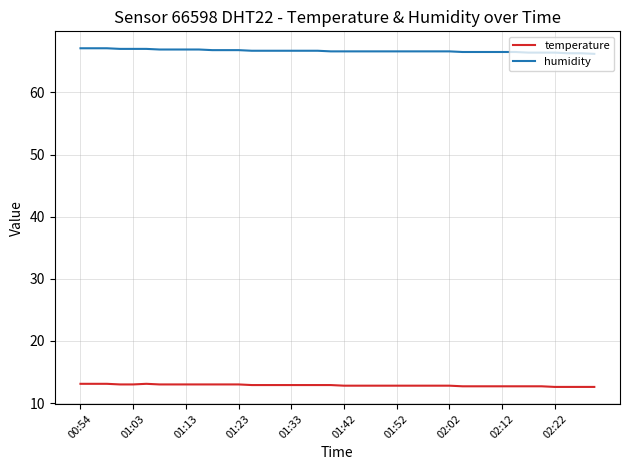

True or false: humidity and temperature cross at least once.

False